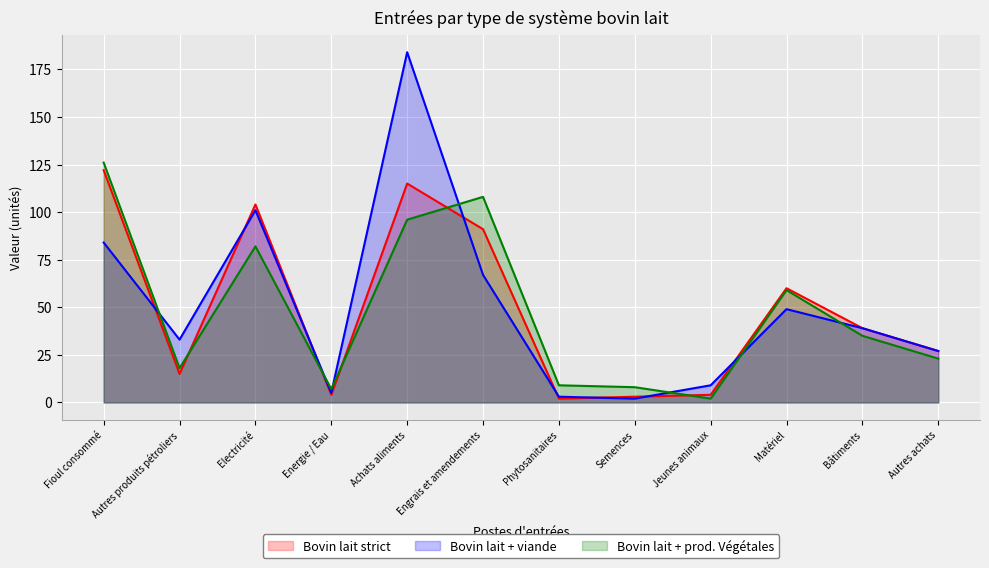

What are all the series names shown in the legend?

Bovin lait strict, Bovin lait + viande, Bovin lait + prod. Végétales